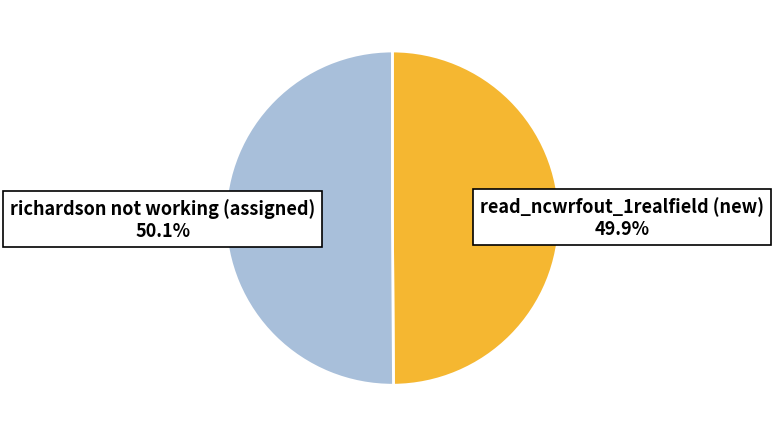

Count the number of slices in the pie.

2